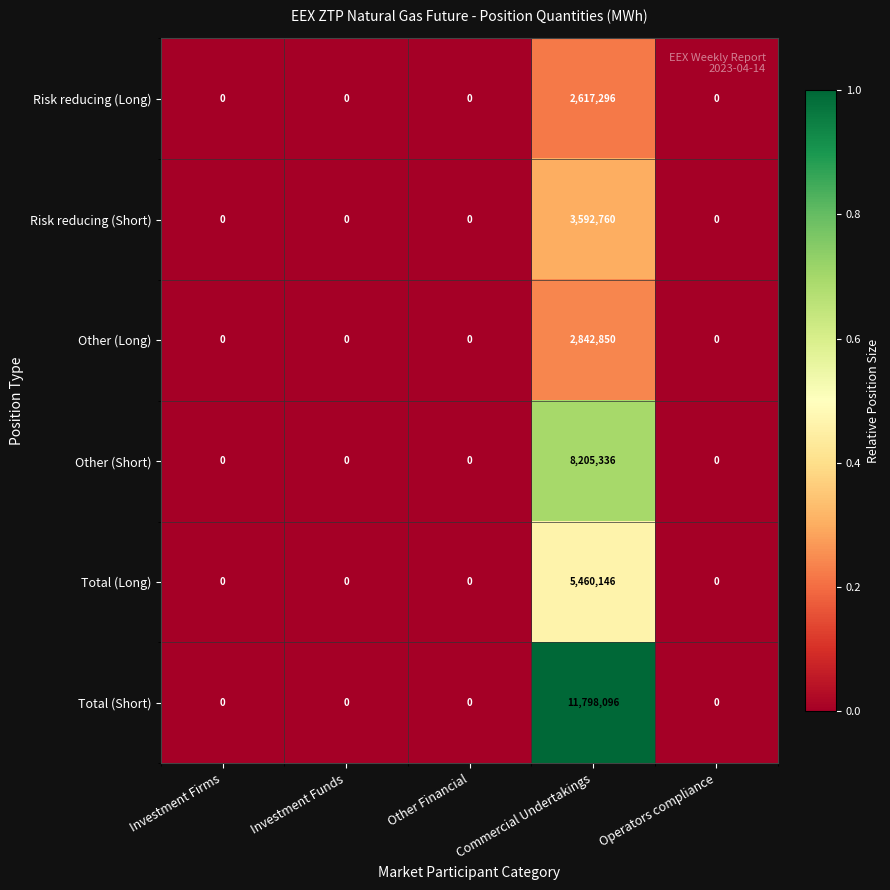

What is the difference between the maximum and minimum values in the Risk reducing (Long) series?

2617296